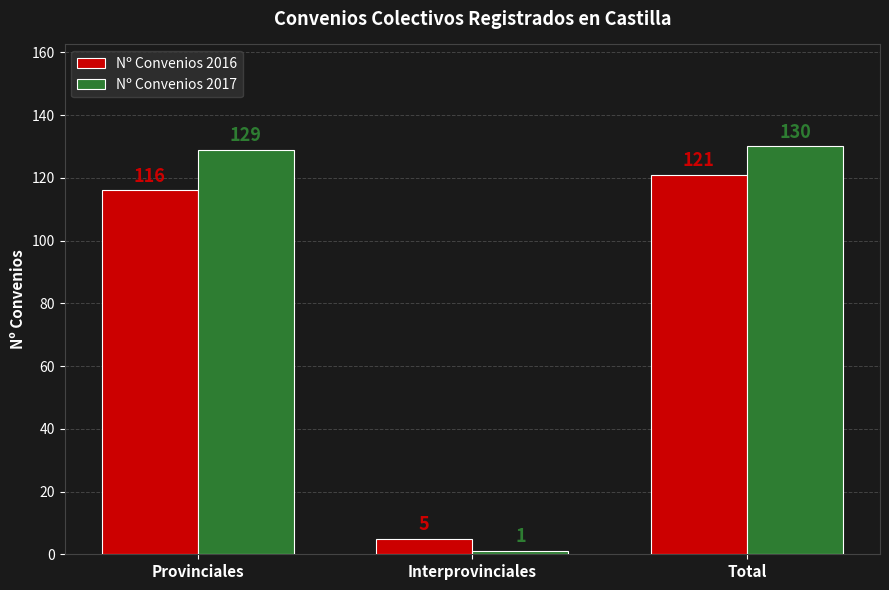

What is the label of the 1st bar from the left?

Provinciales